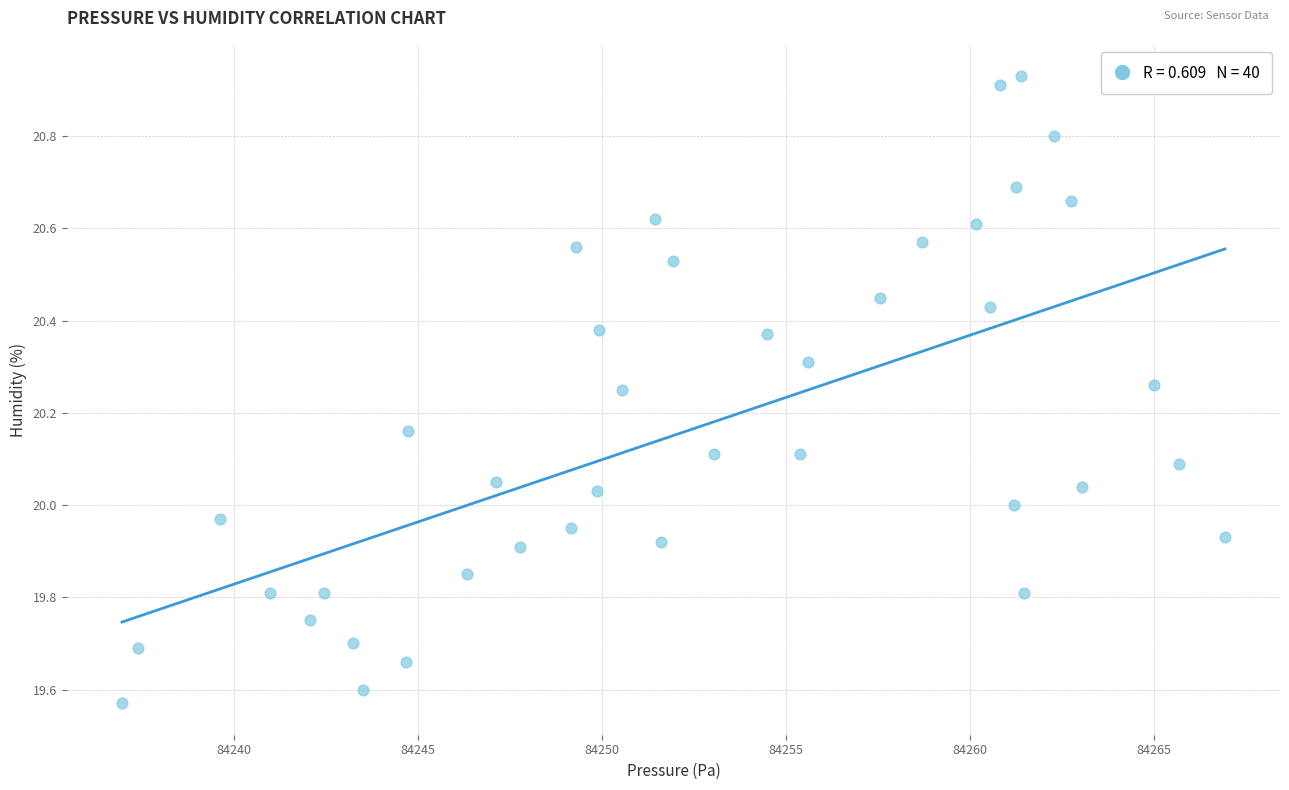

What is the range of X values (max minus min)?

30.0